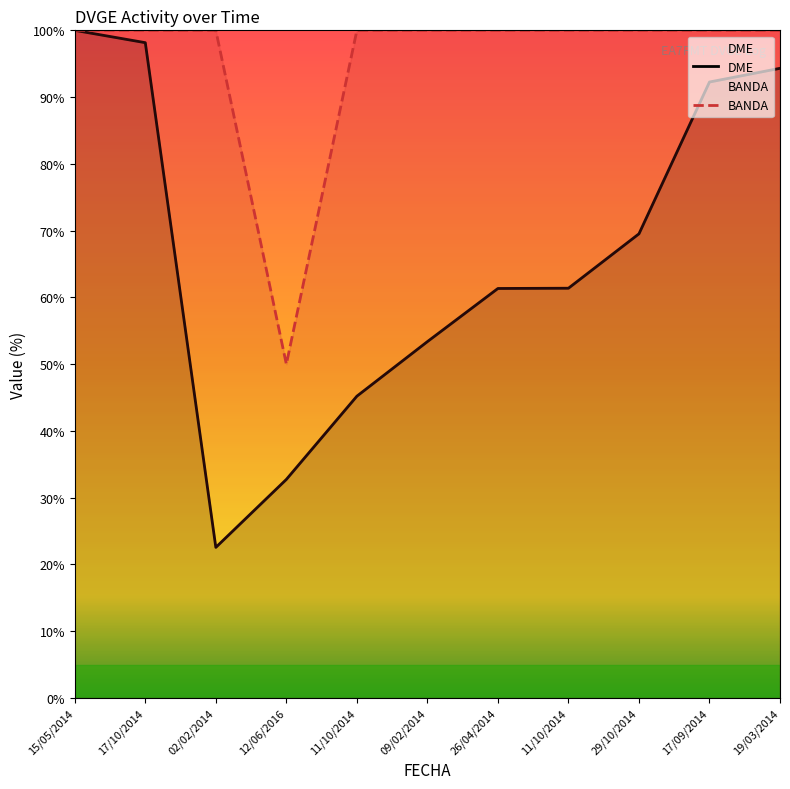

True or false: BANDA and DME cross at least once.

False